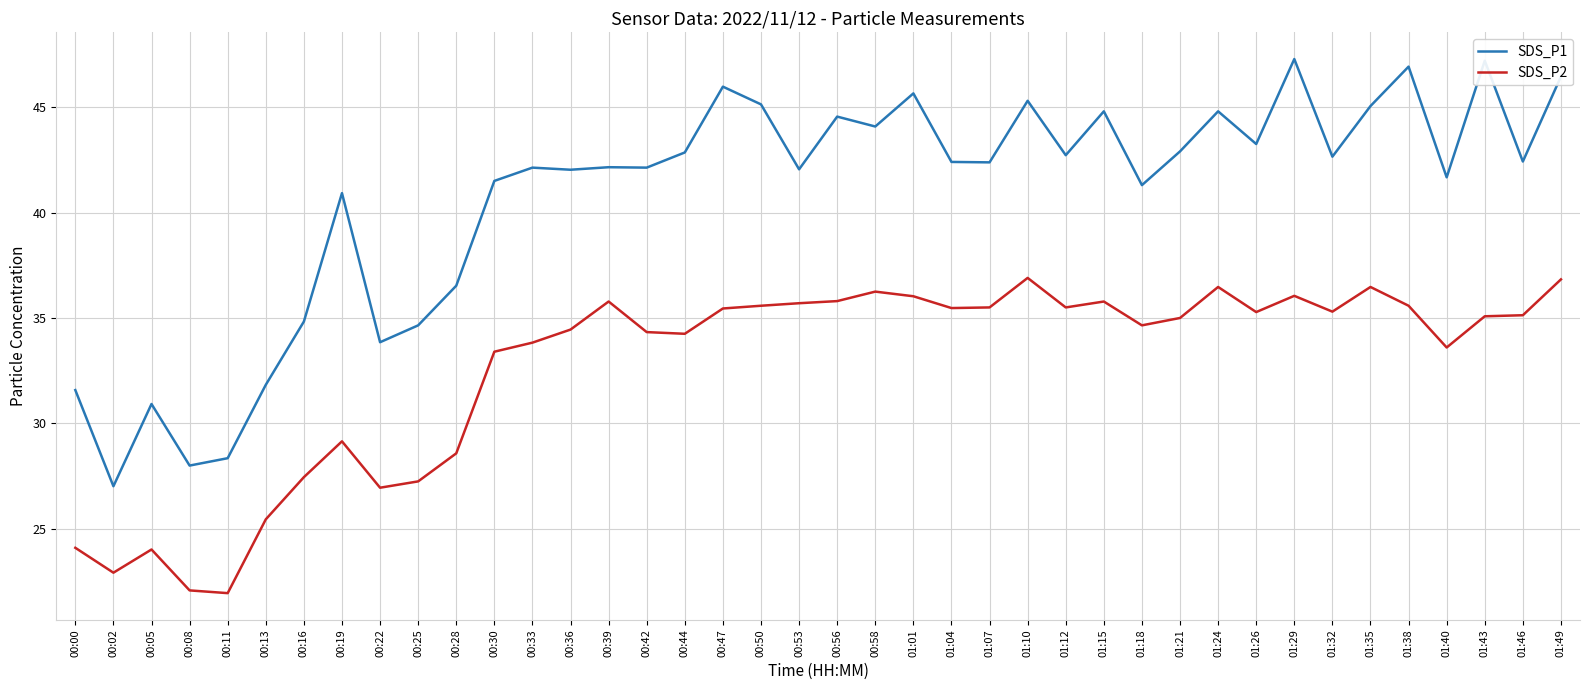

In SDS_P1, how many points are higher than both neighbors (excluding endpoints)?

13